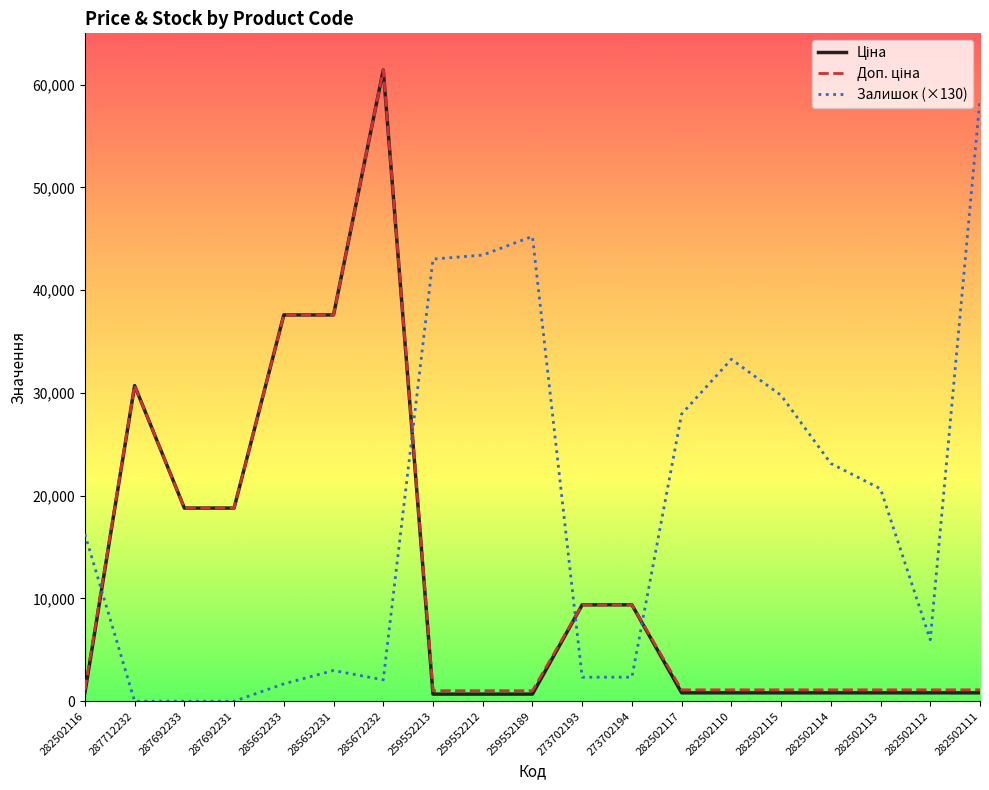

How many categories are shown in the chart?

19